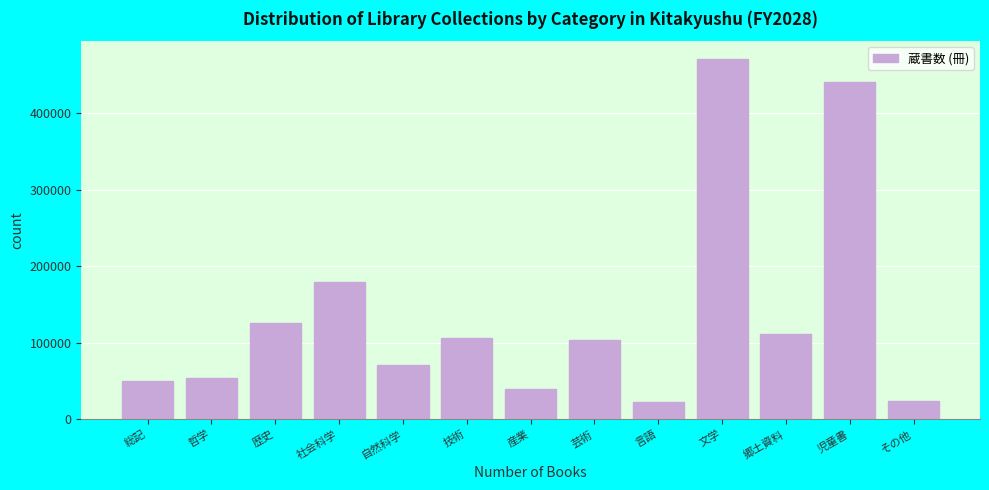

What is the label of the 7th bar from the right?

産業